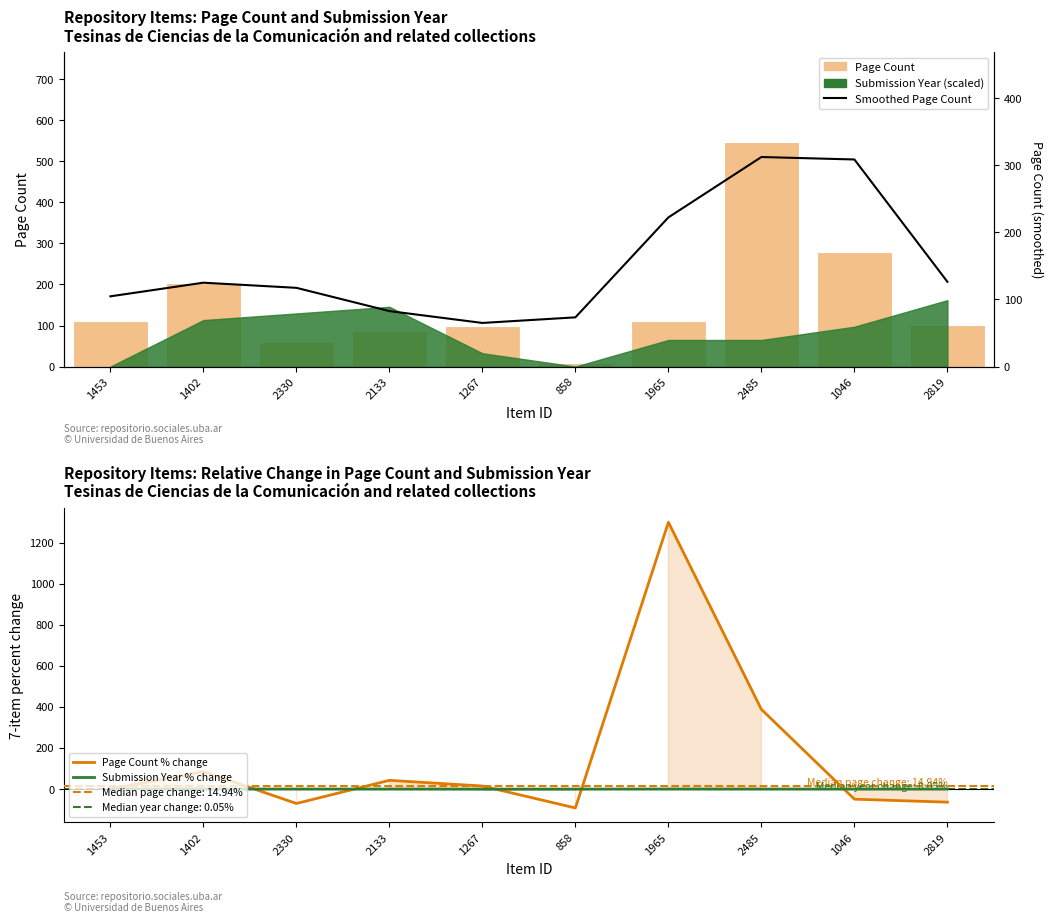

What position from the left is 1267?

5